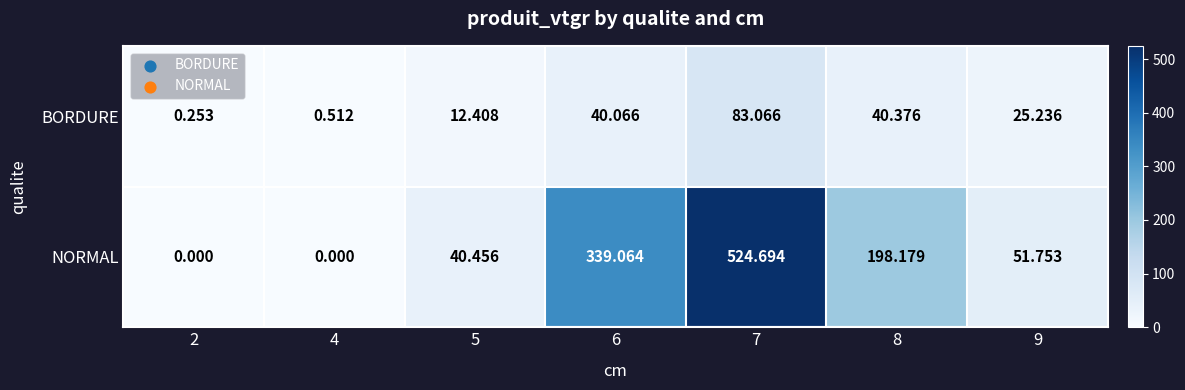

Which series has the widest spread of values?

NORMAL